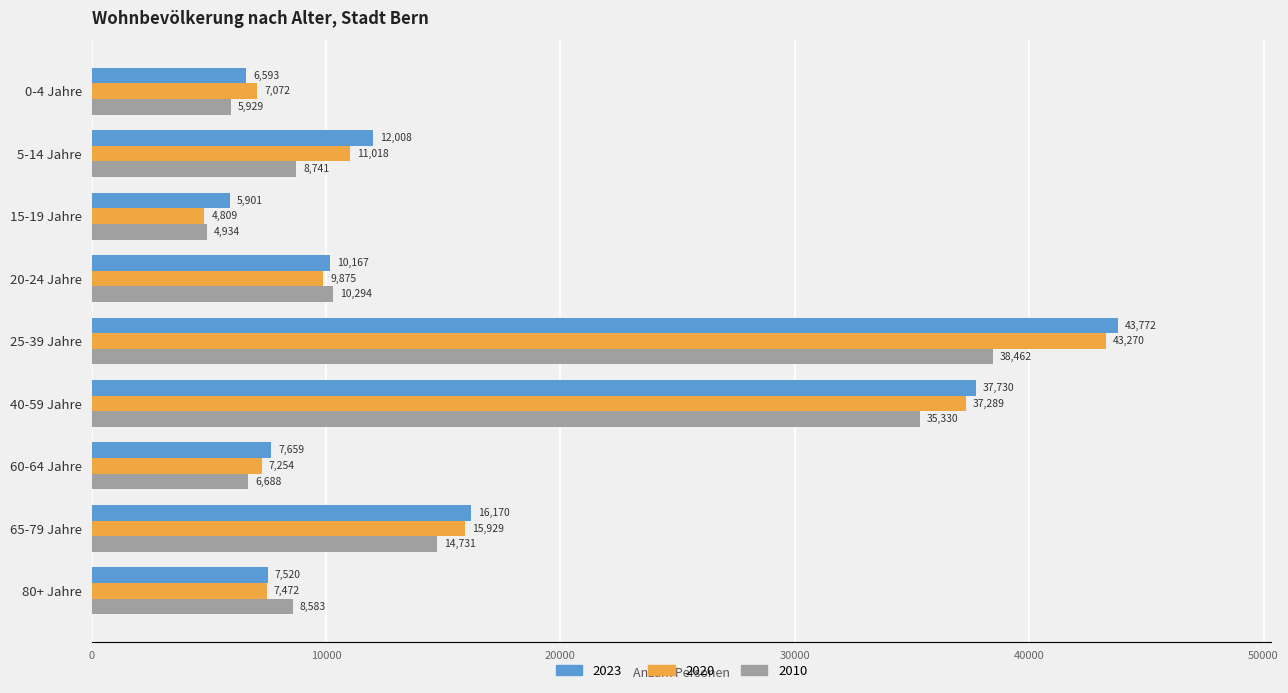

How many distinct data groups are displayed?

3